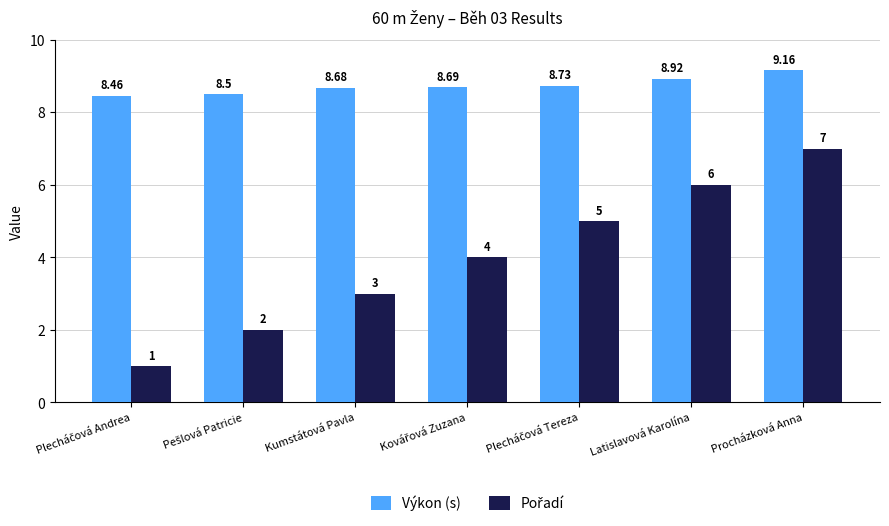

At how many categories does at least one series exceed 4?

7